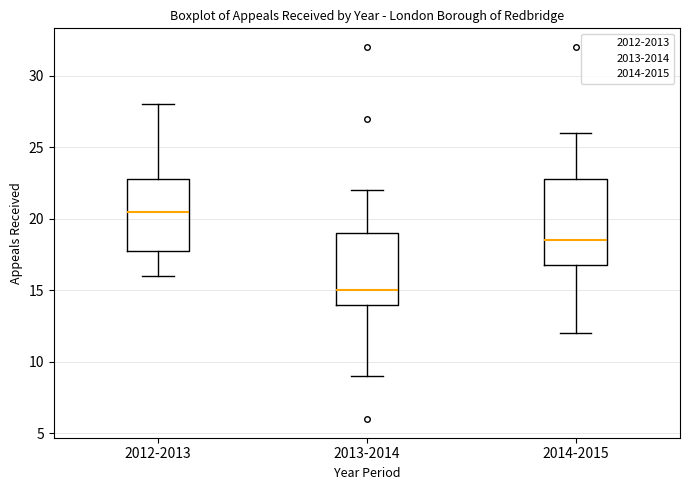

Where is the upper edge of the box for 2012-2013 on the y-axis? The values are not printed on the chart, so give them approximately, as read against the axis.

23.0